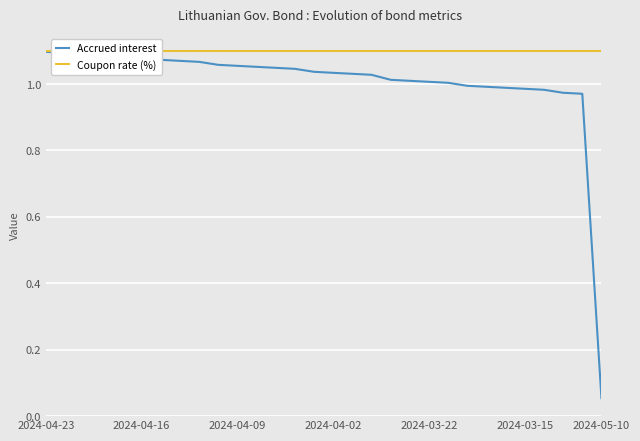

At which label is Accrued interest closest to 0?

2024-05-10